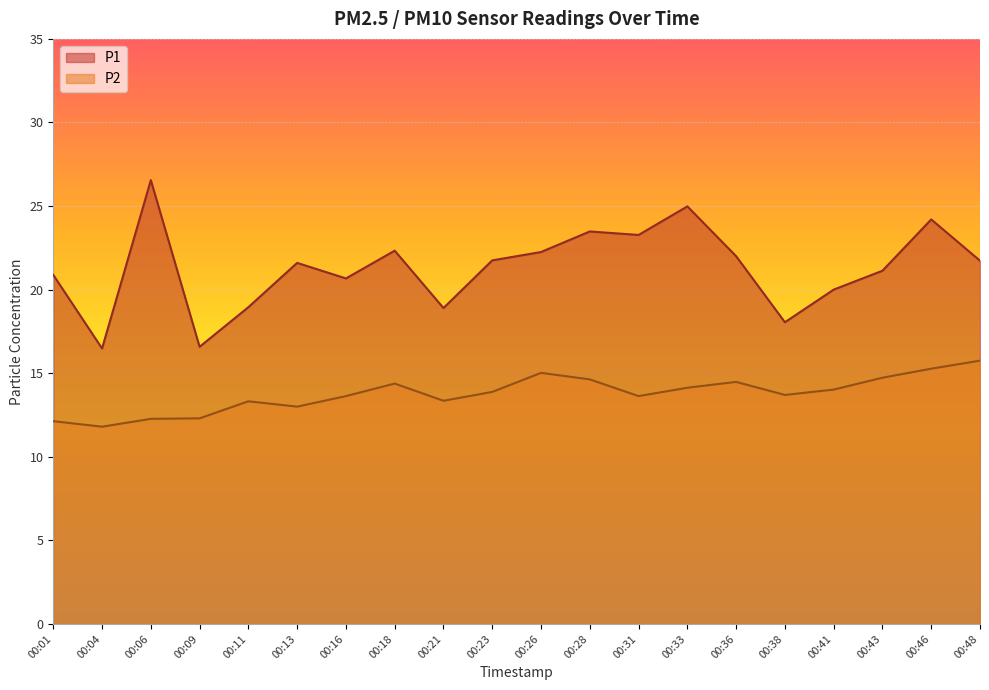

What is the difference between the highest and lowest values at 00:11?

5.6